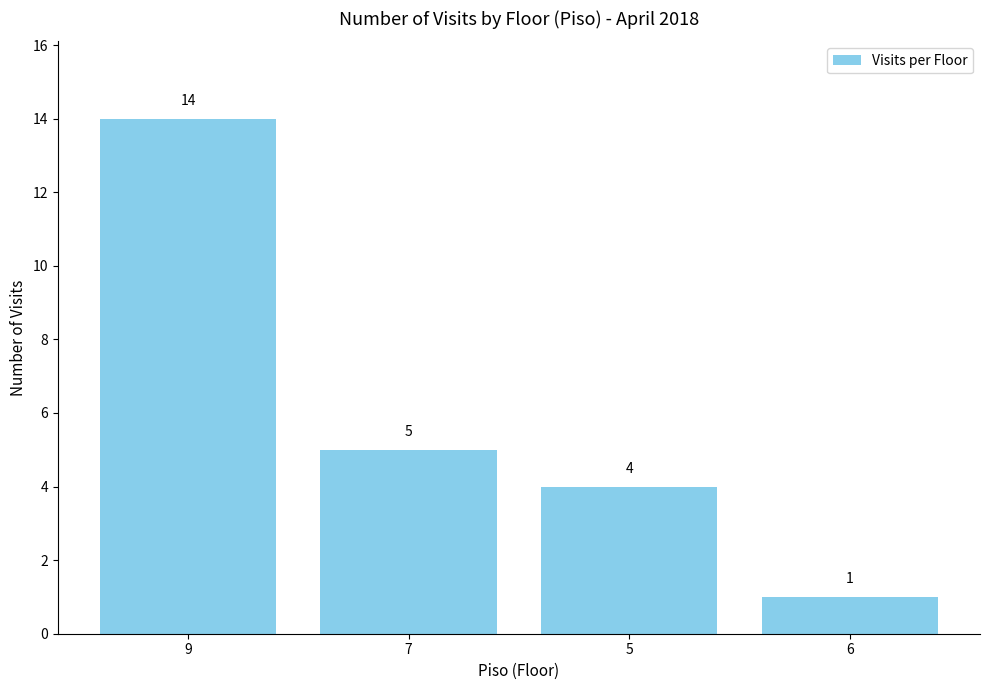

The chart shows a value of 5 at 7. True or false?

True